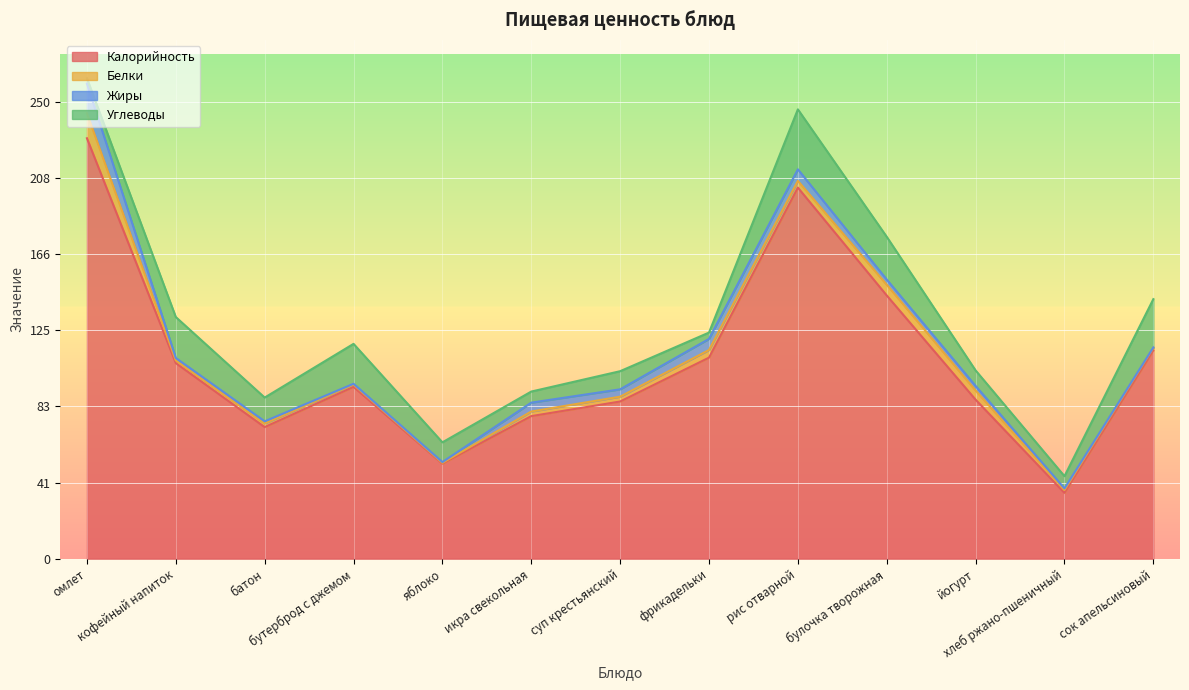

The Жиры series shows 6.1 at фрикадельки. True or false?

True